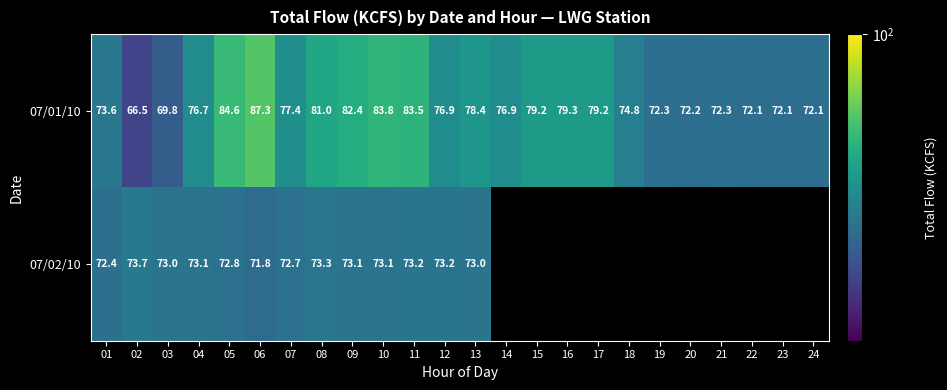

What is the minimum value shown in the chart?

66.5